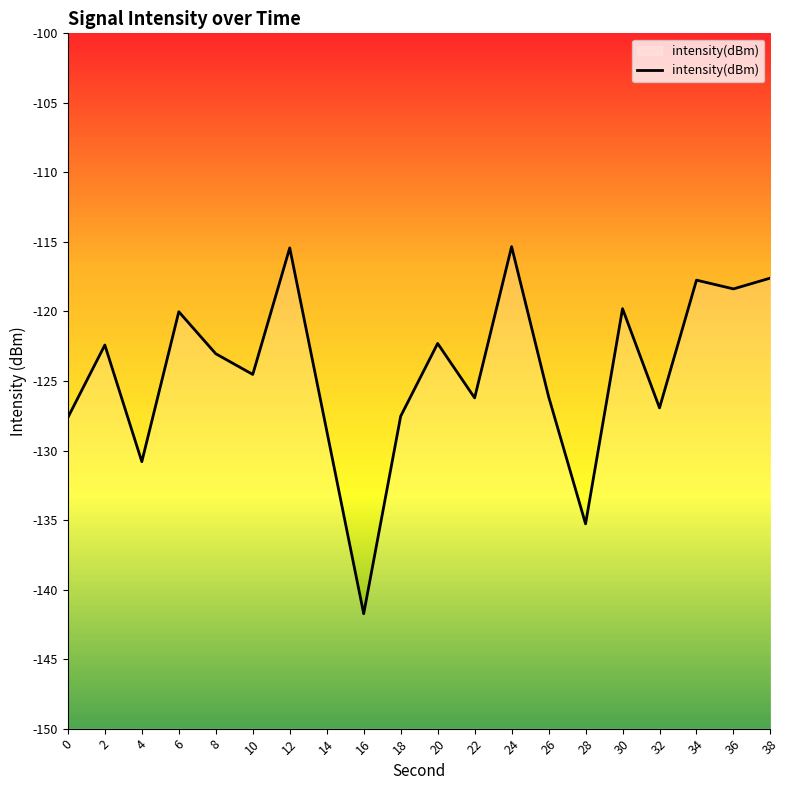

Rank the categories by value from highest to lowest.

24, 12, 38, 34, 36, 30, 6, 20, 2, 8, 10, 26, 22, 32, 18, 0, 14, 4, 28, 16